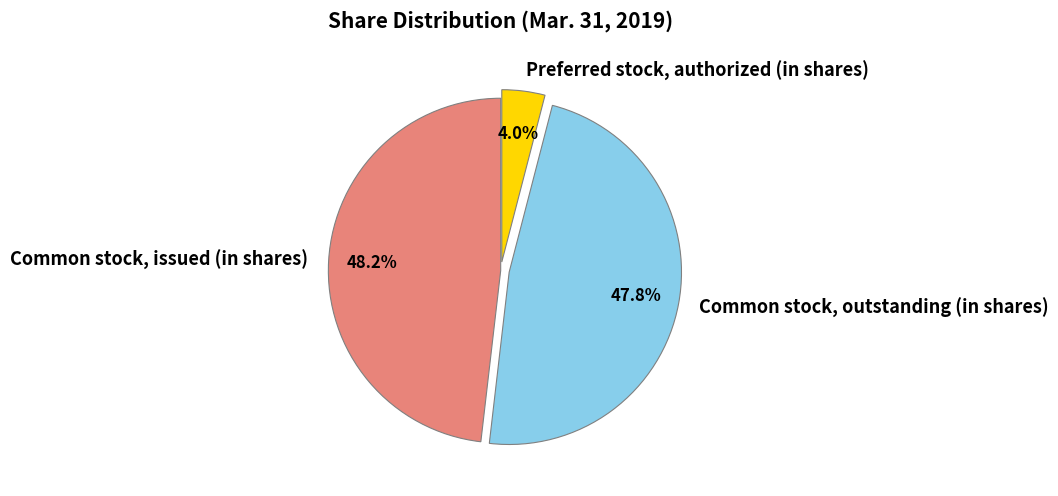

To the nearest percent, what percentage of the pie is Common stock, outstanding (in shares)?

48%